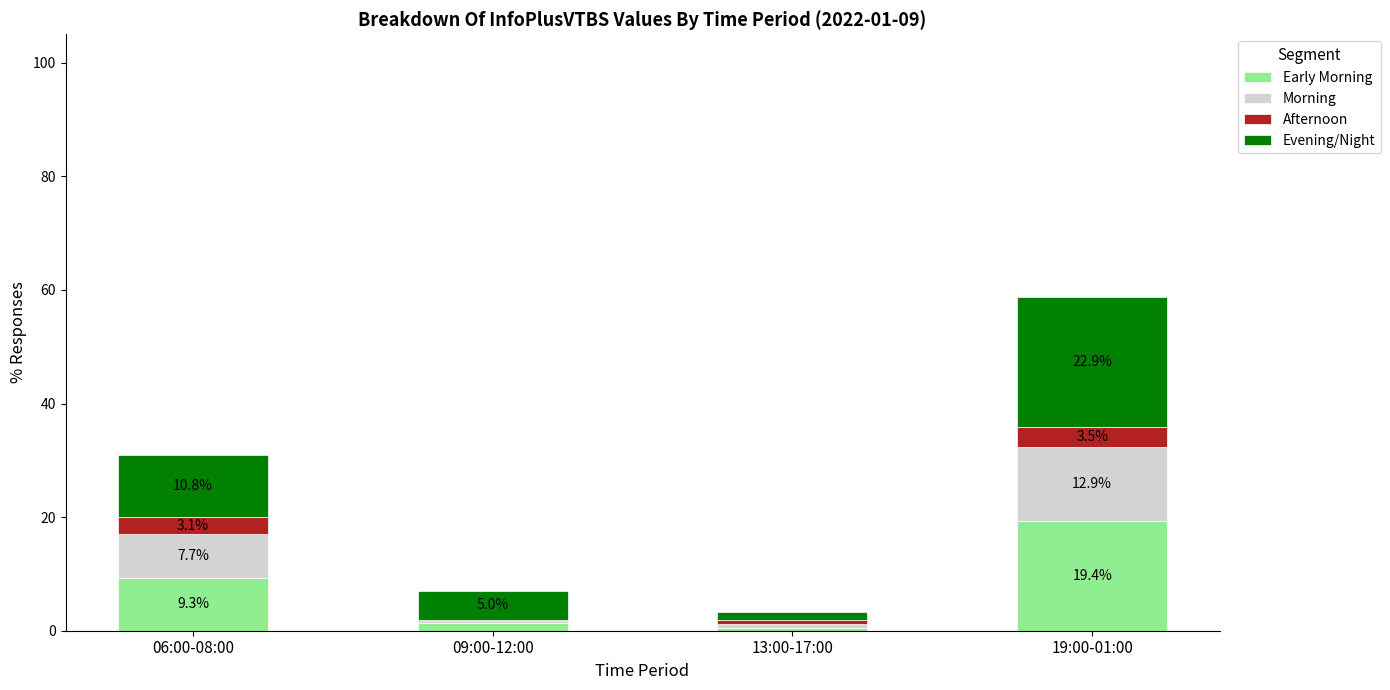

At which category is the sum across all series the highest?

19:00-01:00